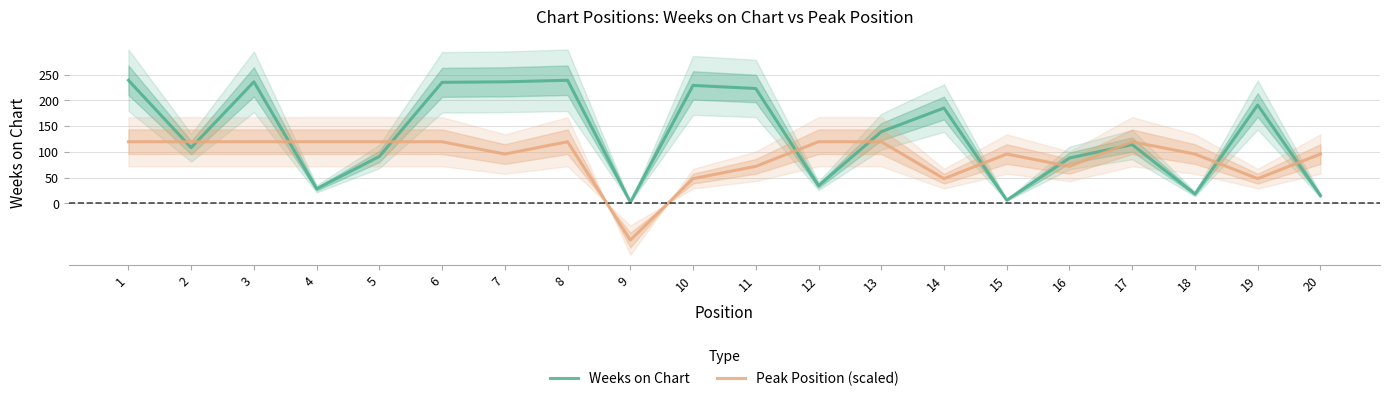

What is the value of the Peak Position (scaled) point at the 13th from the left?

119.5